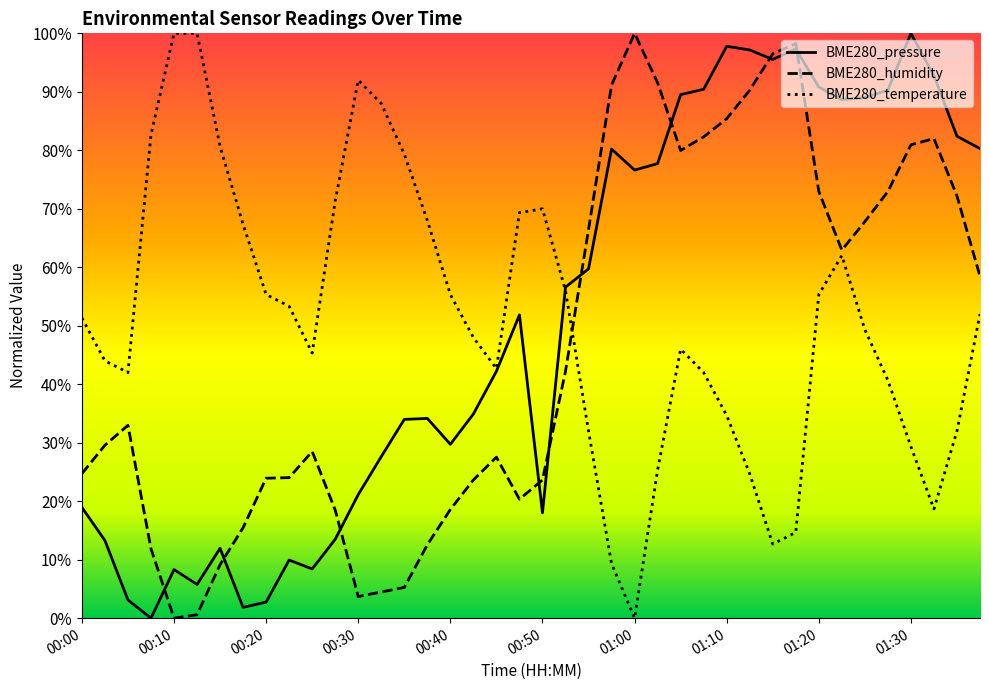

Rank the series at 01:18 from lowest to highest value.

BME280_temperature, BME280_pressure, BME280_humidity